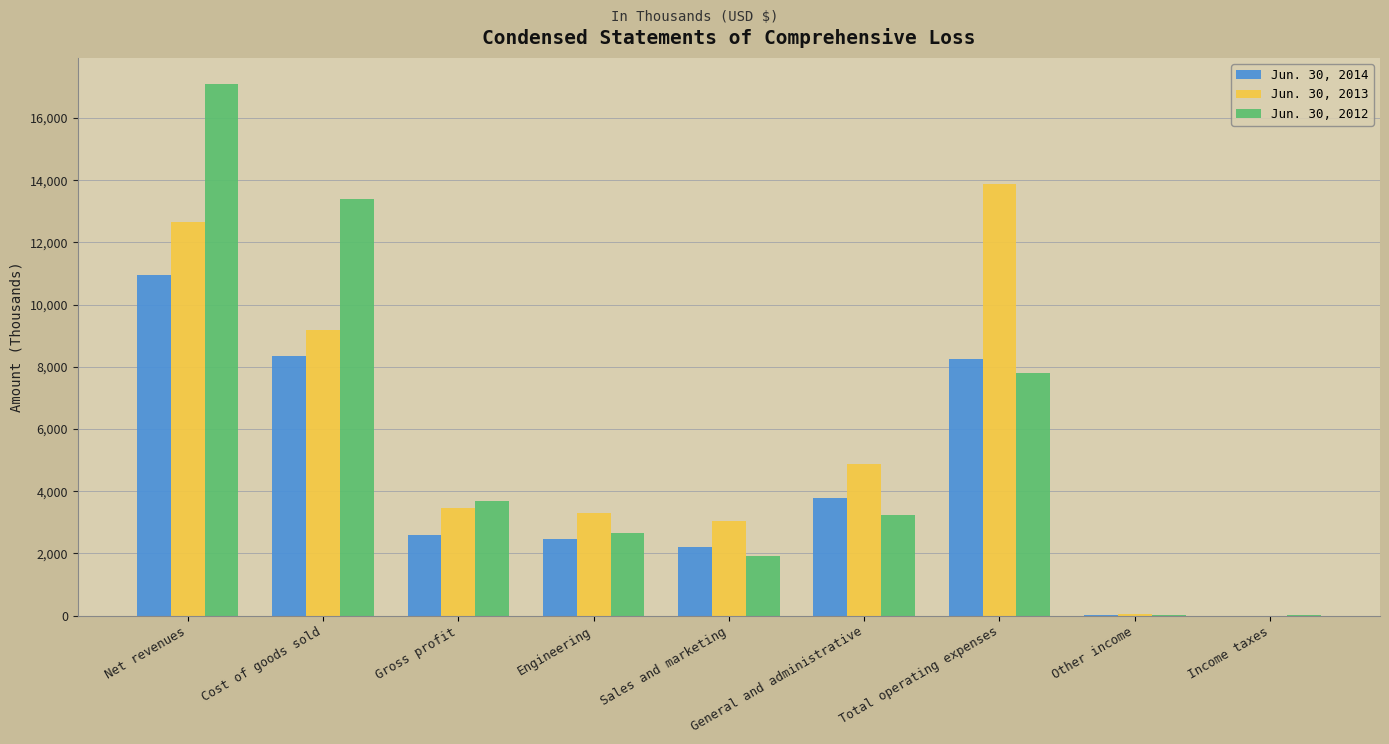

Is the value of Jun. 30, 2014 at Income taxes greater than the value of Jun. 30, 2013 at Sales and marketing?

No